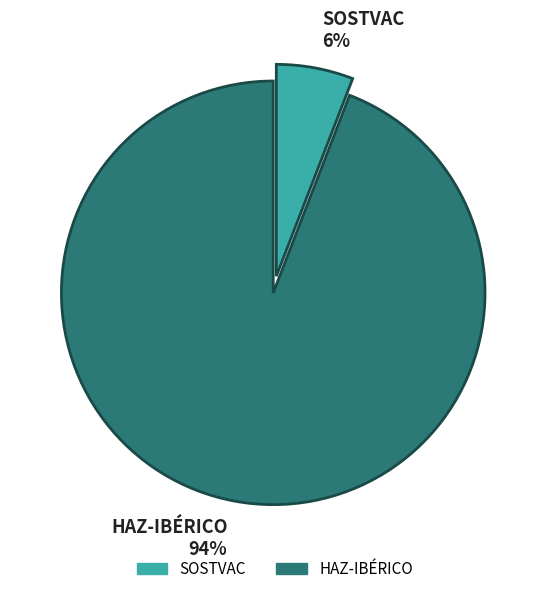

Is the sum of HAZ-IBÉRICO and SOSTVAC greater than half?

Yes